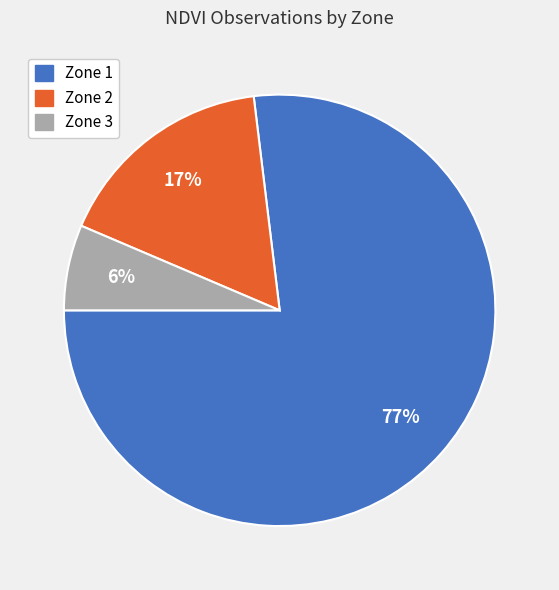

To the nearest percent, what percentage of the pie is Zone 3?

6%